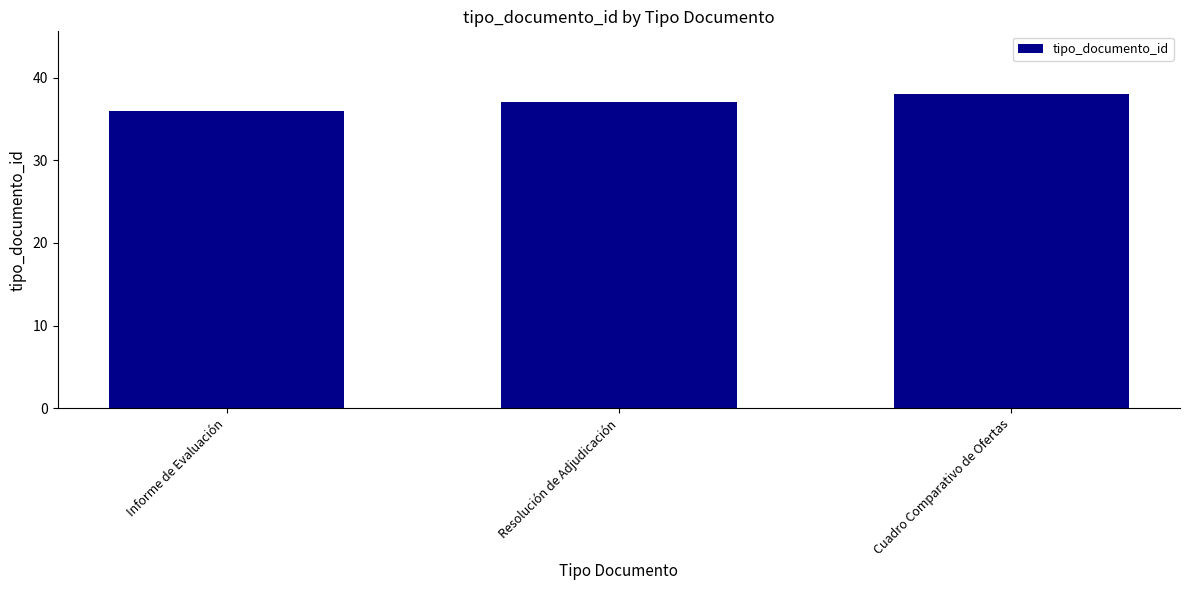

List the labels in order of value, largest first.

Cuadro Comparativo de Ofertas, Resolución de Adjudicación, Informe de Evaluación